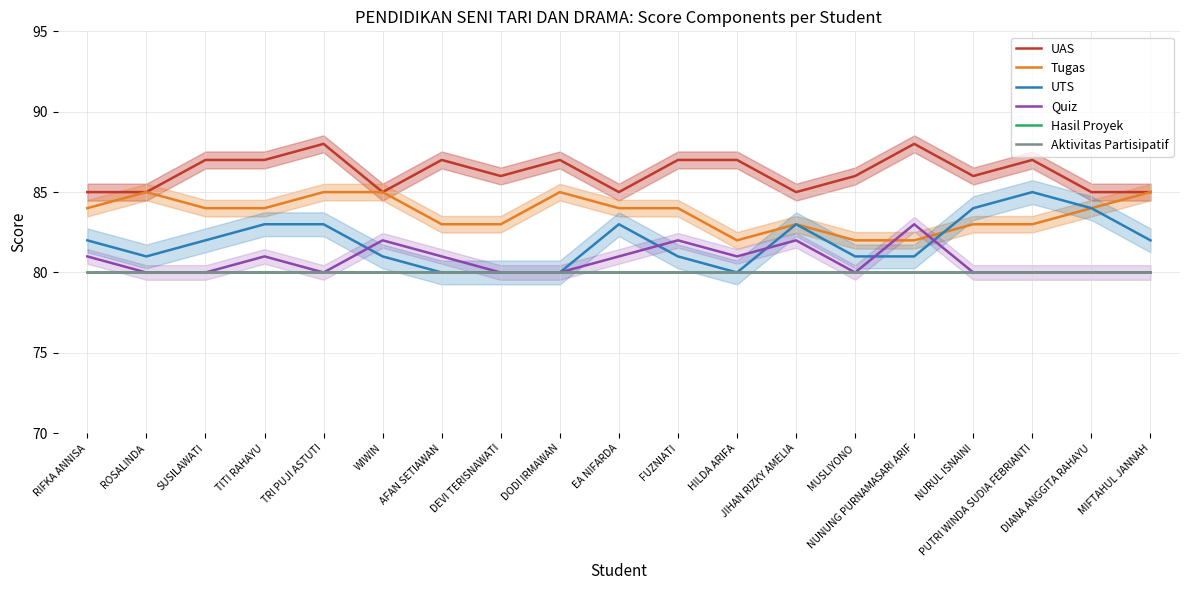

Is it true that UTS equals 81 at FUZNIATI?

True